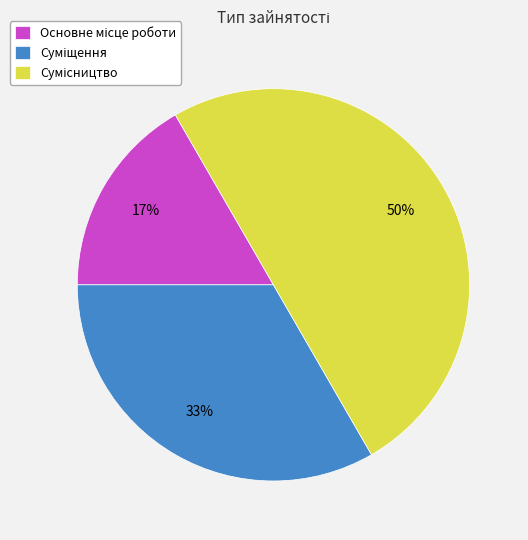

To the nearest percent, what is the average slice percentage?

33%